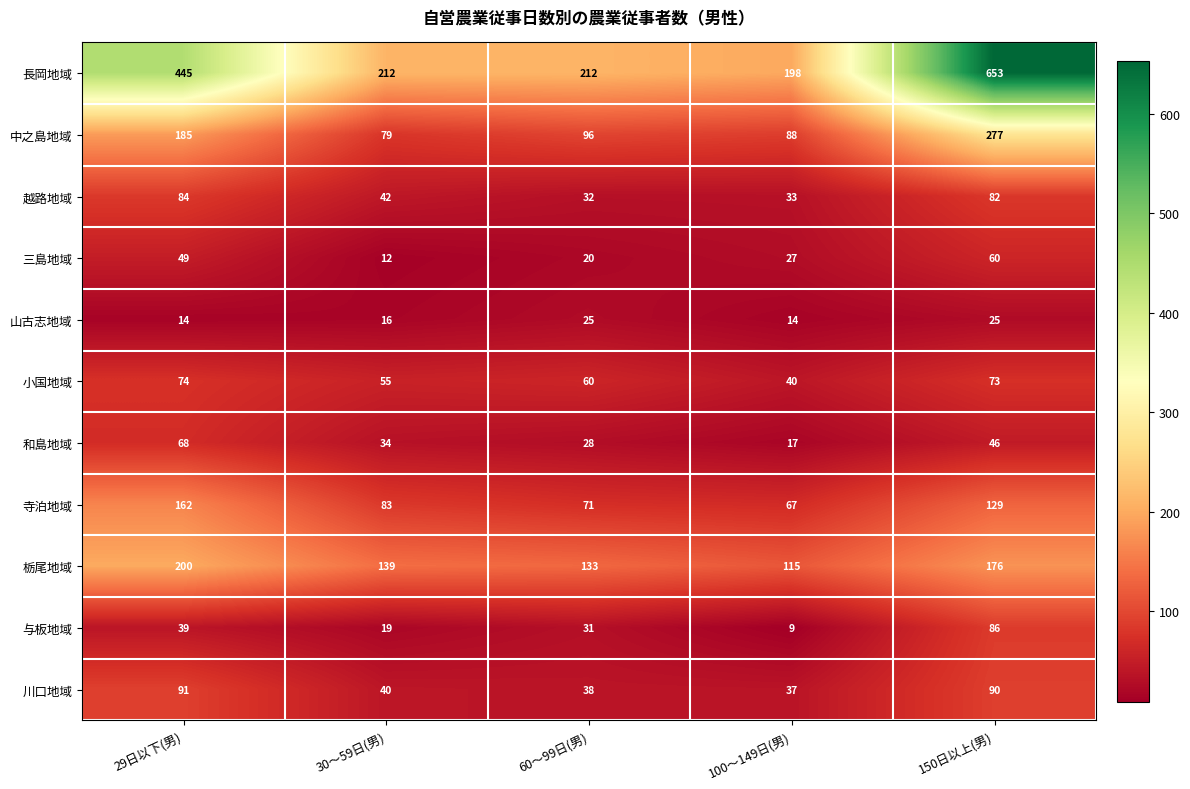

What is the spread (max minus min) of values at 100～149日(男)?

189